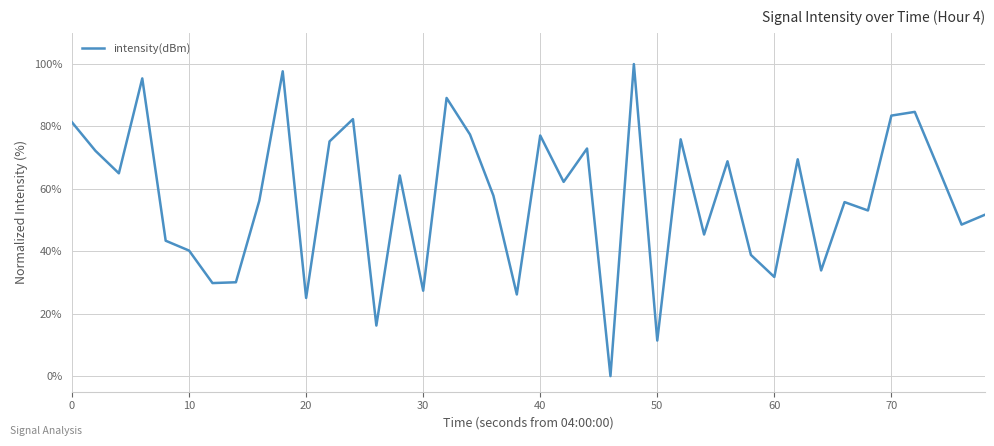

What is the maximum value shown in the chart?

100.0